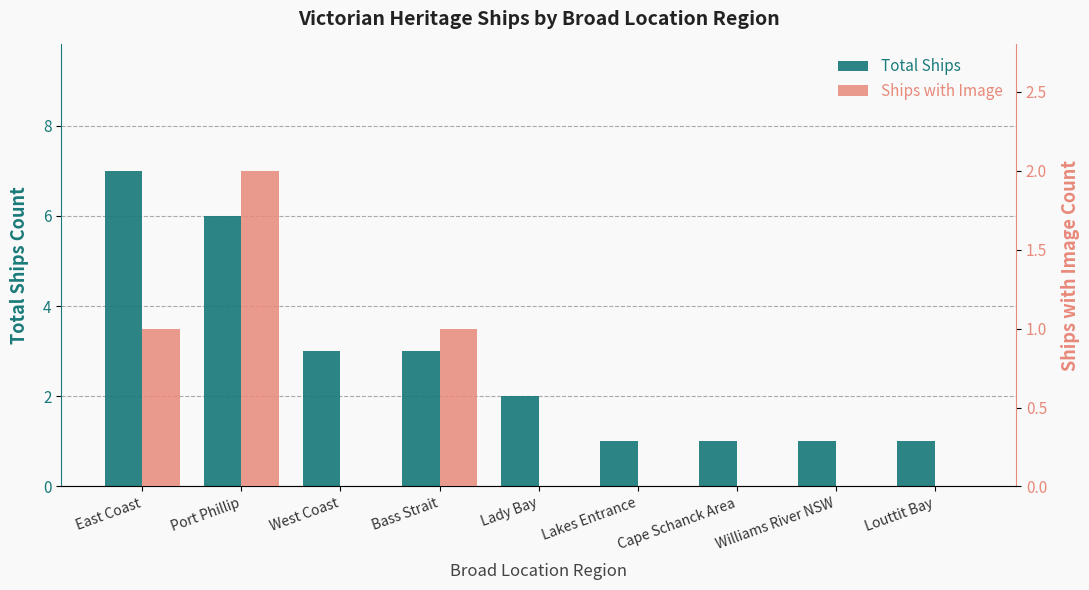

How many bars are there in total?

18